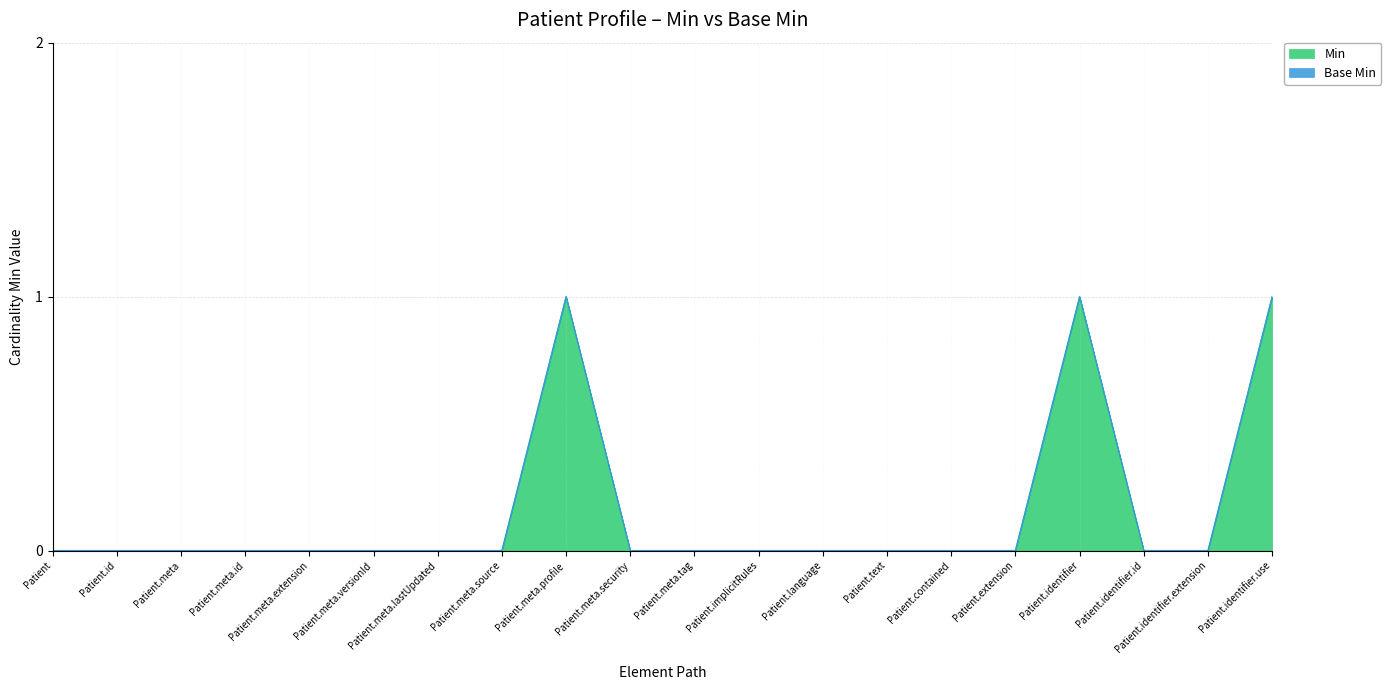

What is the label of the 15th point from the left?

Patient.contained